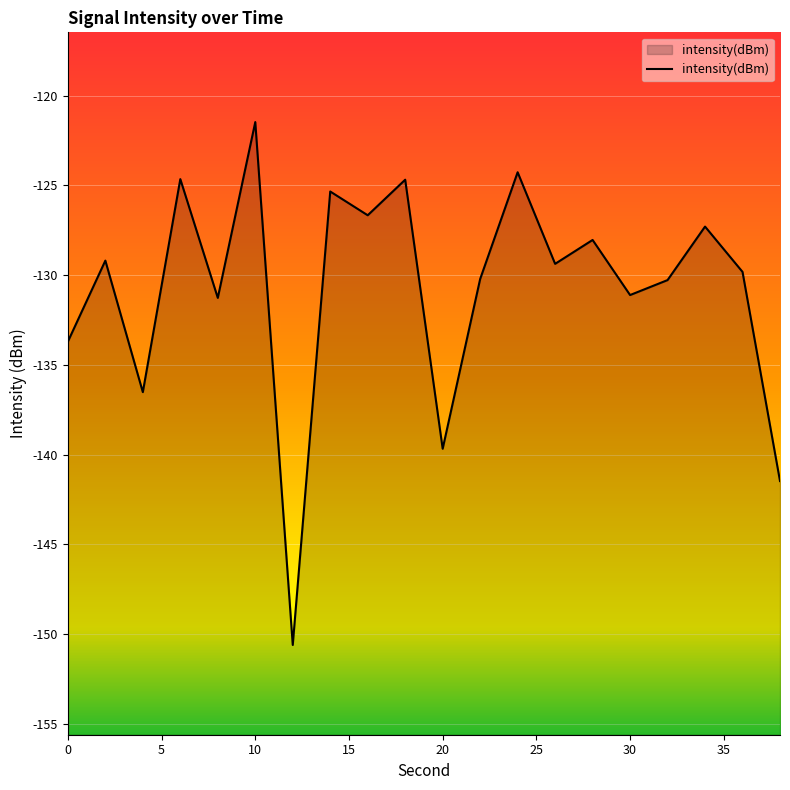

What is the change in value from 8 to 30?

+0.2